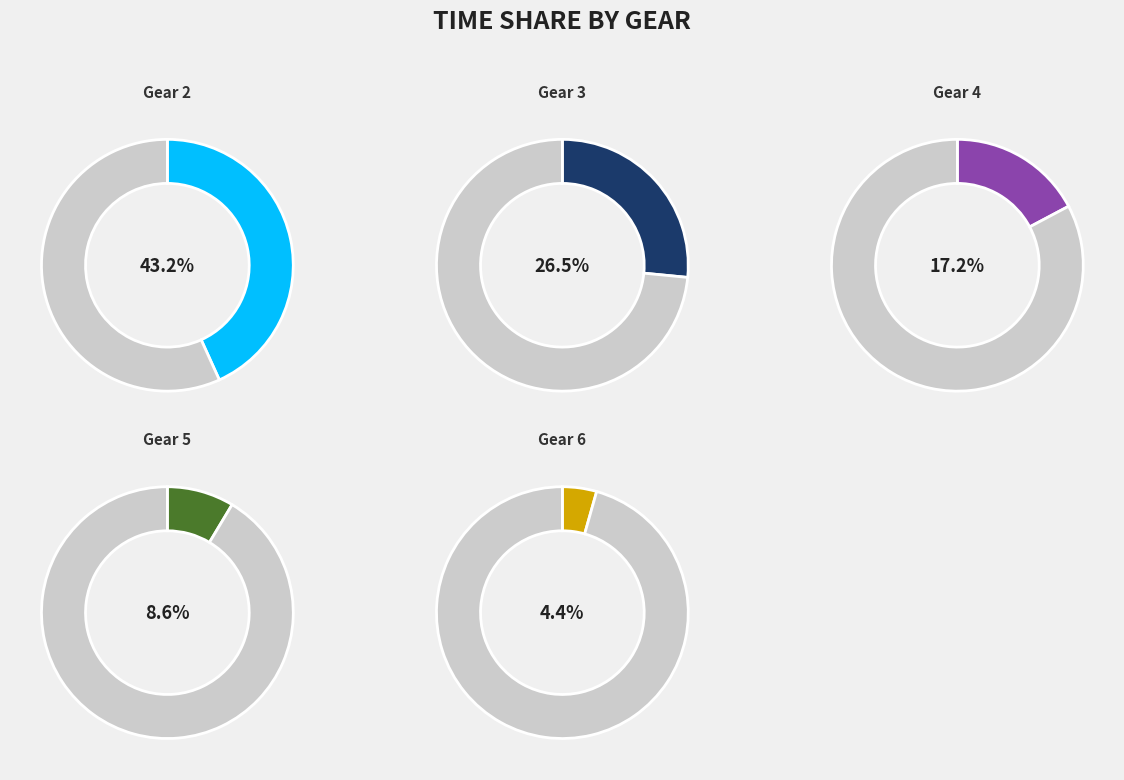

Is it true that Gear 2 is 43% of the pie?

True